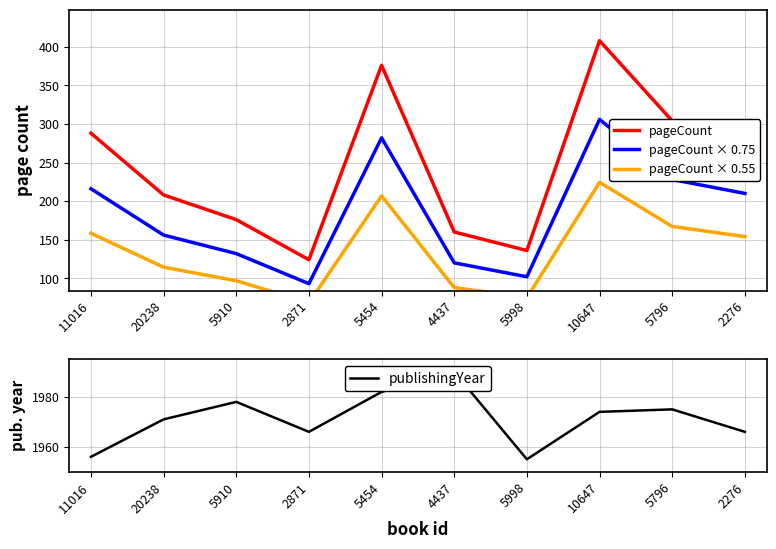

Which category has the lowest value across all series?

2871